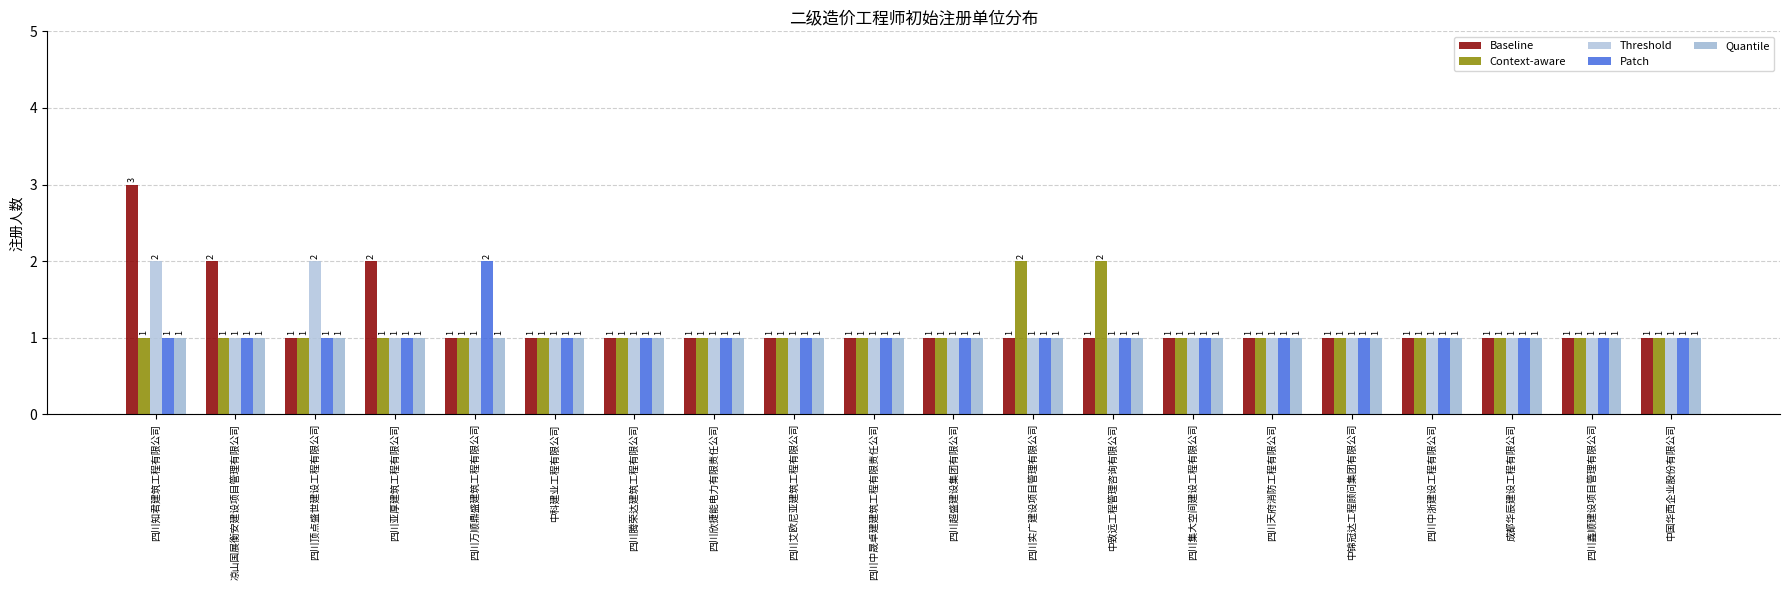

Are the bars grouped side by side (vs. stacked)?

Yes